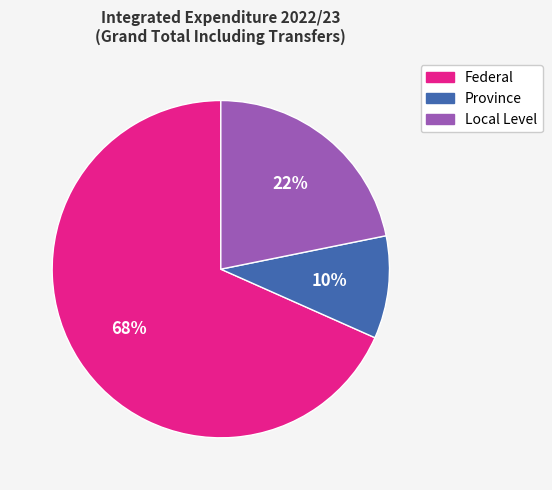

Is Federal the majority of the pie?

Yes